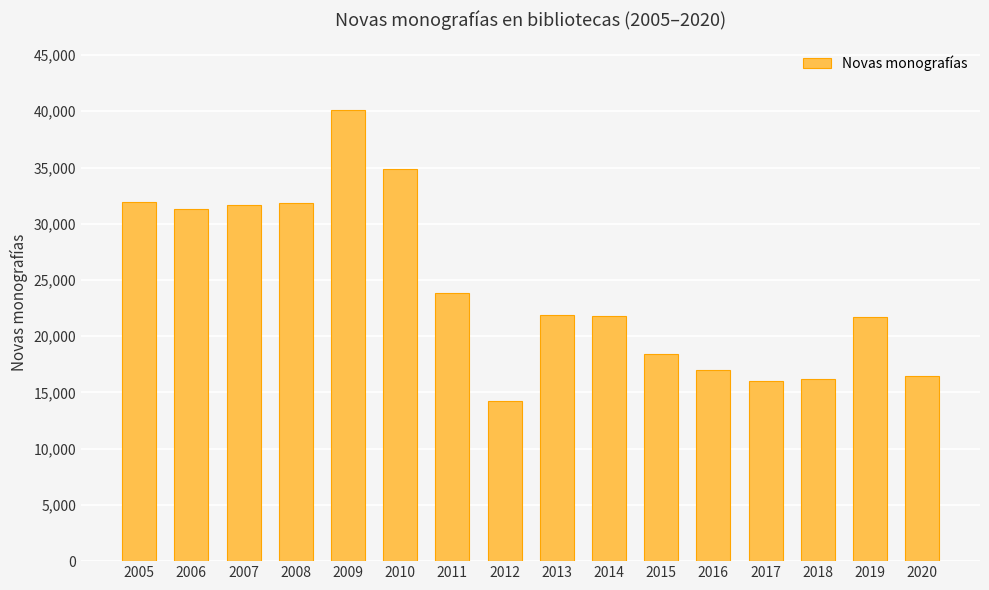

How many series are shown in this chart?

1